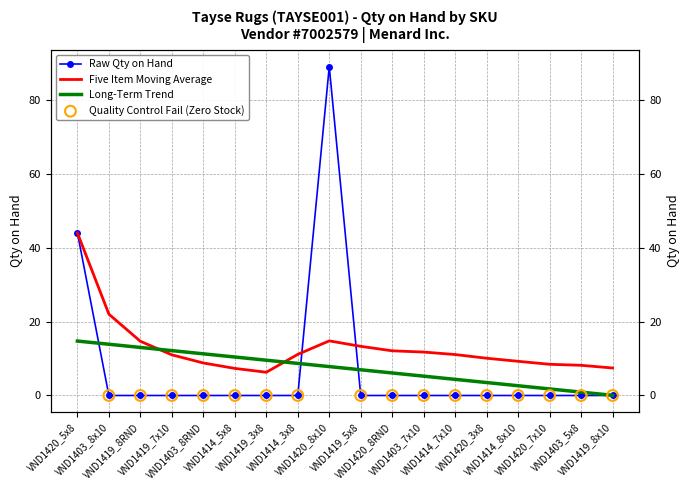

At how many categories does at least one series exceed 81?

1